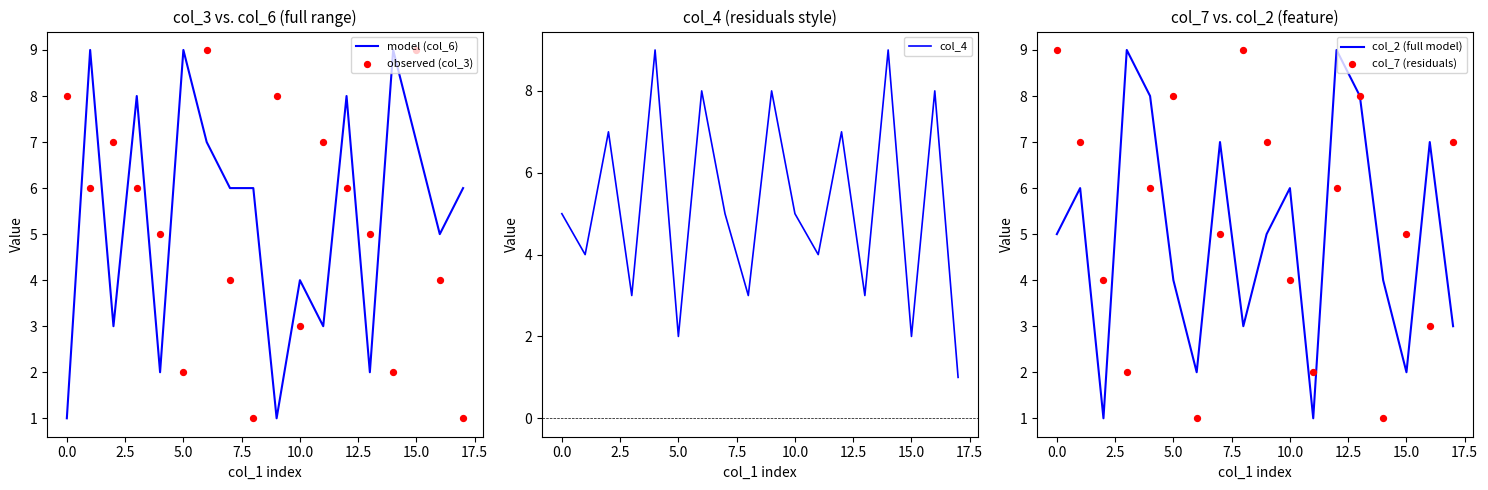

True or false: model (col_6) has a value of 1 at 0.0.

True